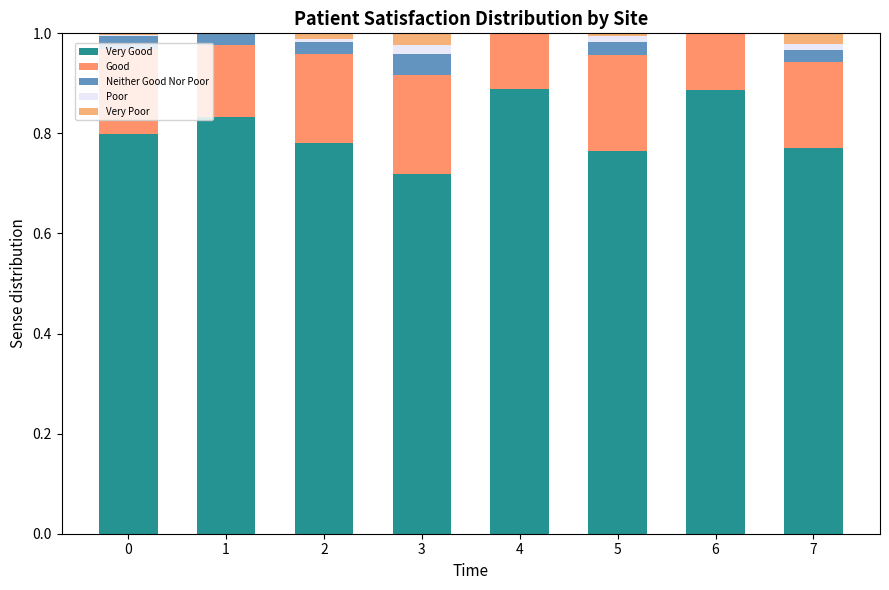

What is the total value across all series at 1?

1.0